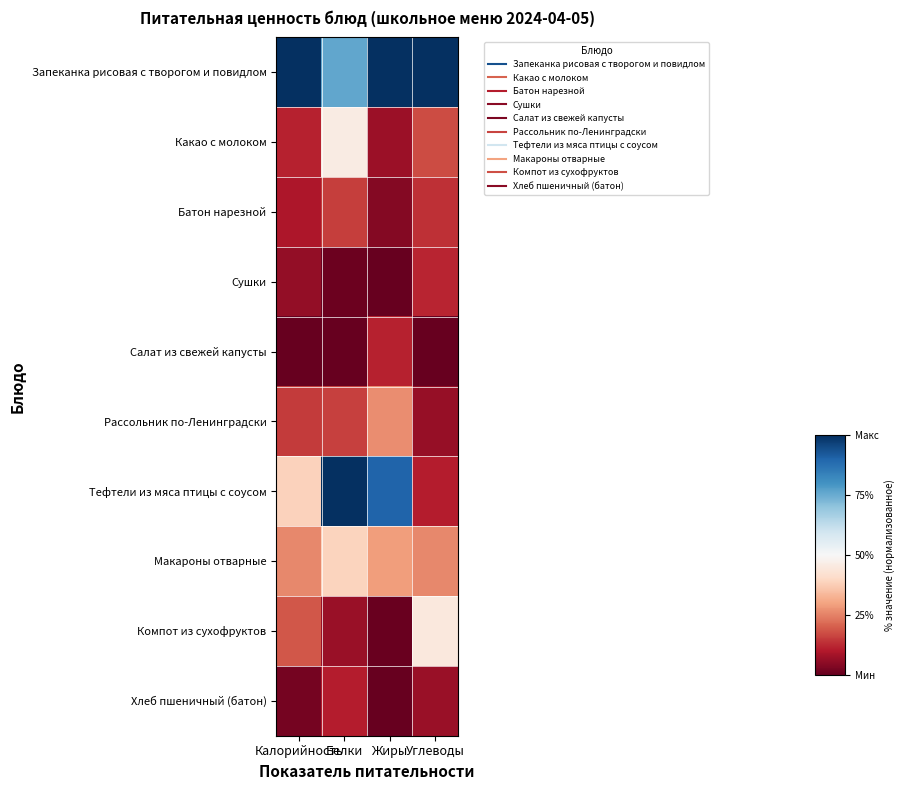

What is the total value across all series at Углеводы?

2.4